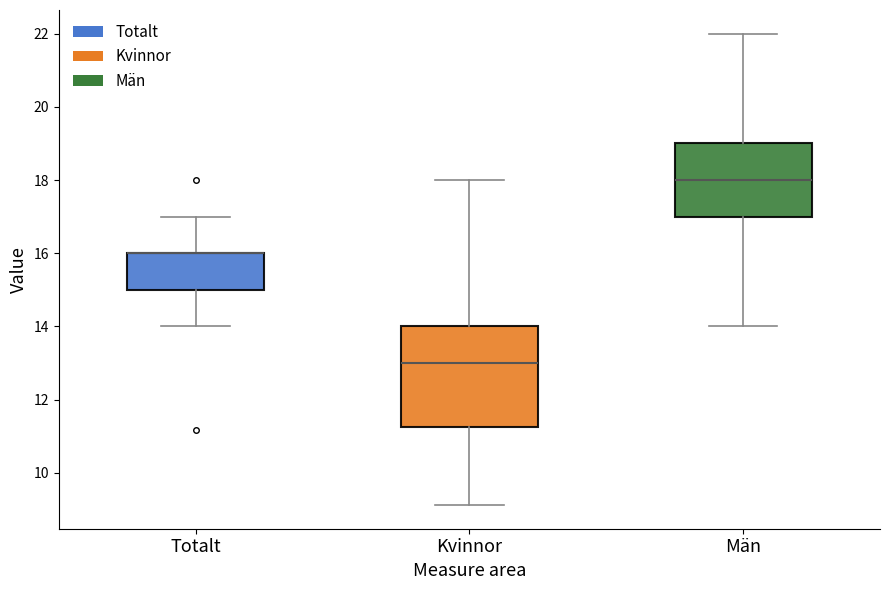

Which box is the tallest, from its lower edge to its upper edge?

Kvinnor